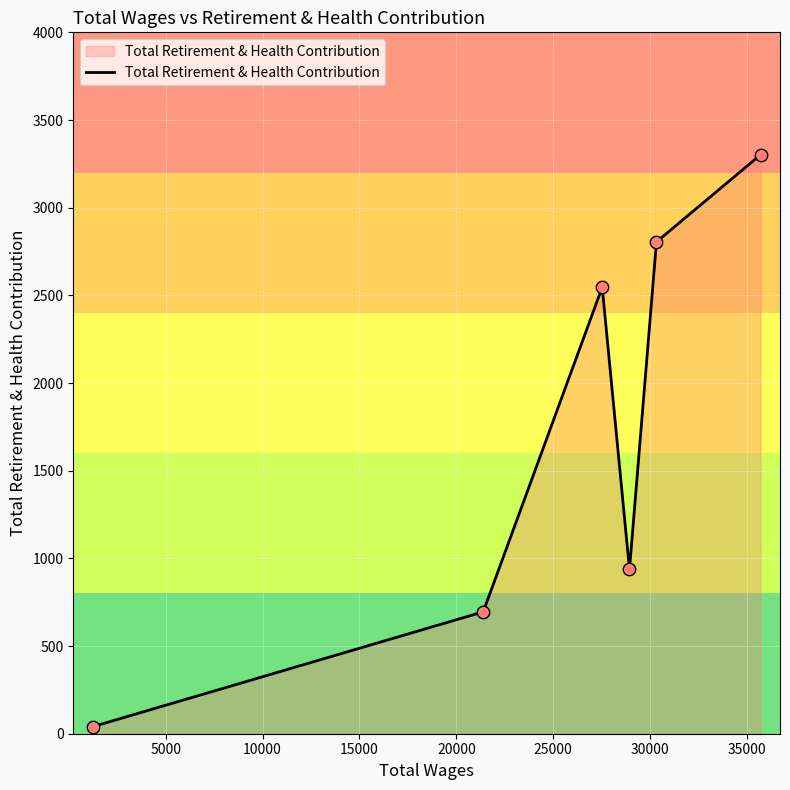

What is the difference between the second highest and minimum values?

2765